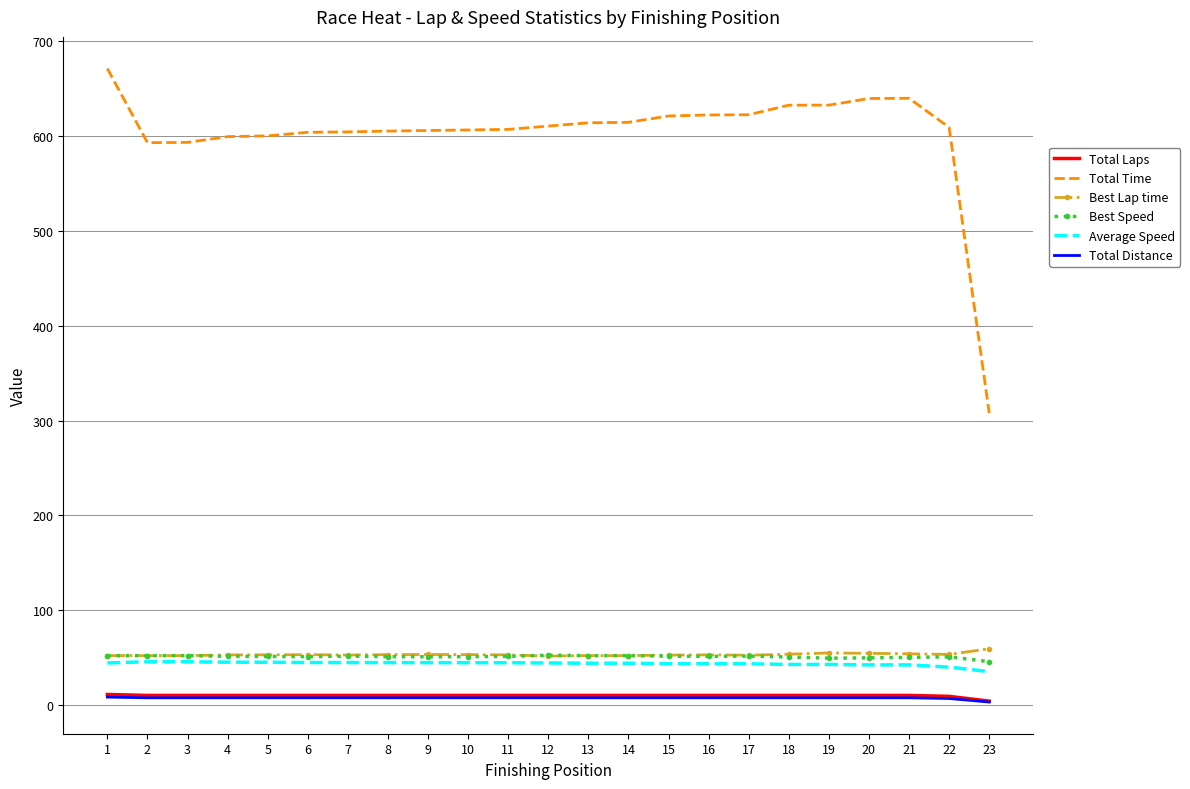

What value does the Total Time series have at 14?

614.6